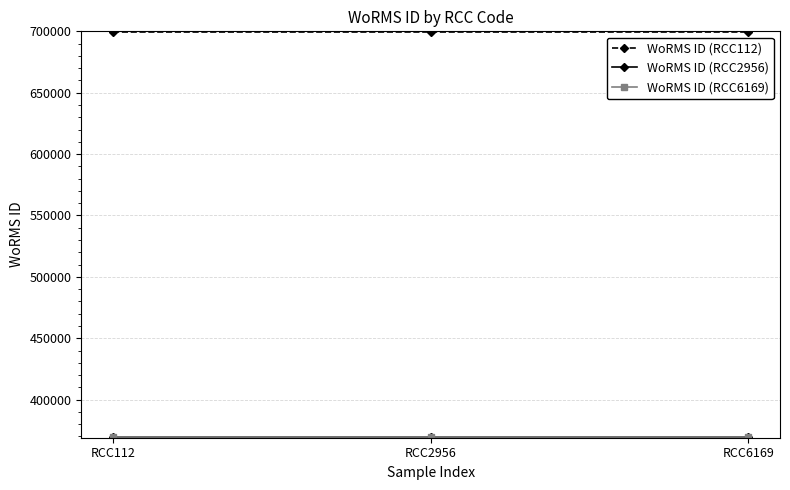

Does the chart have visible grid lines?

Yes